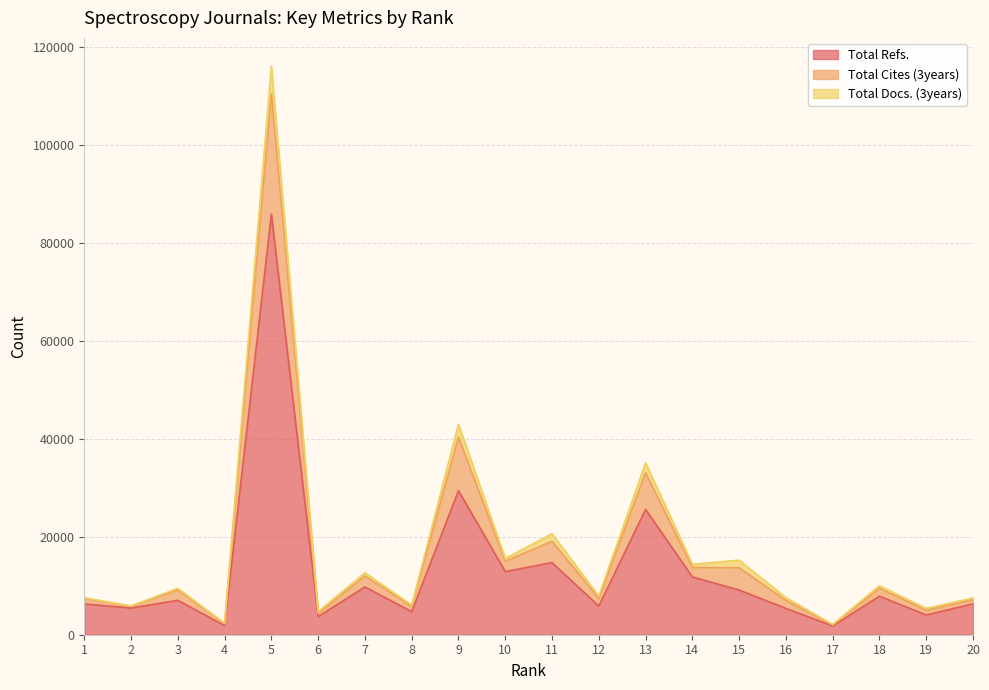

Does the chart have visible grid lines?

Yes